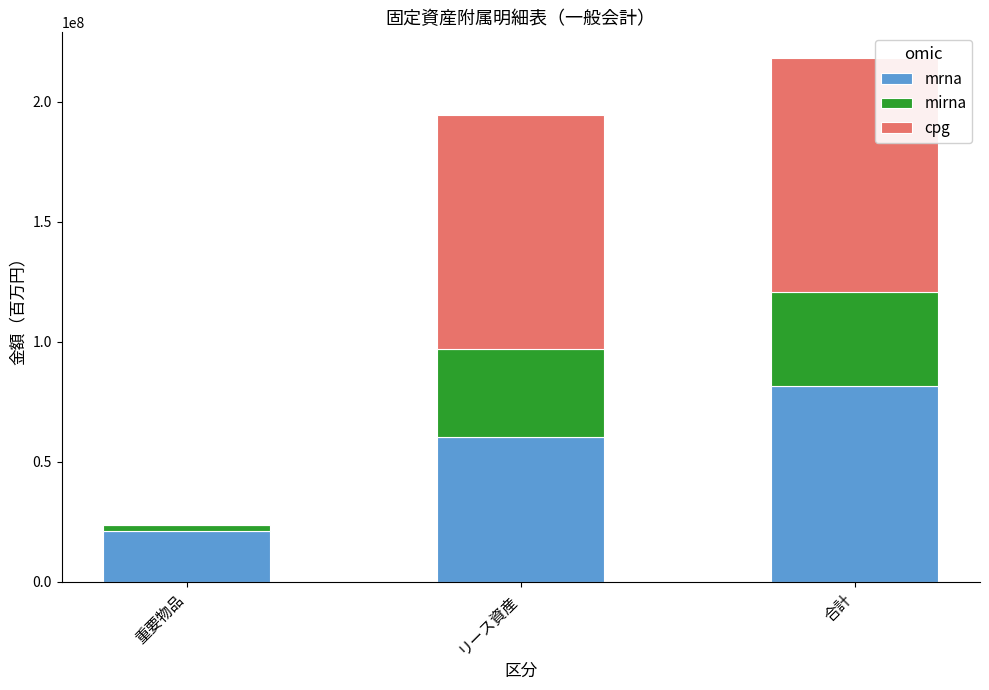

Count the mrna values in the range 21003150 to 81403890.

3